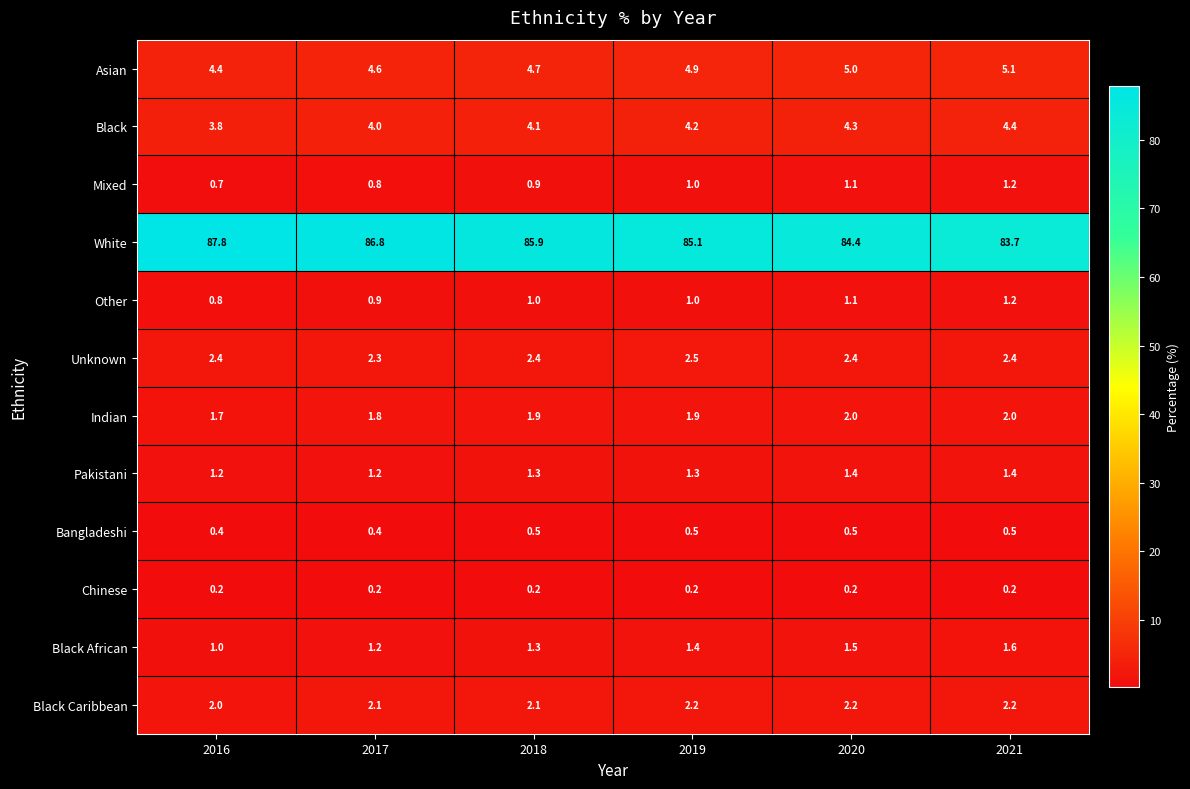

What is the sum of the Mixed values at 2021 and 2020?

2.3